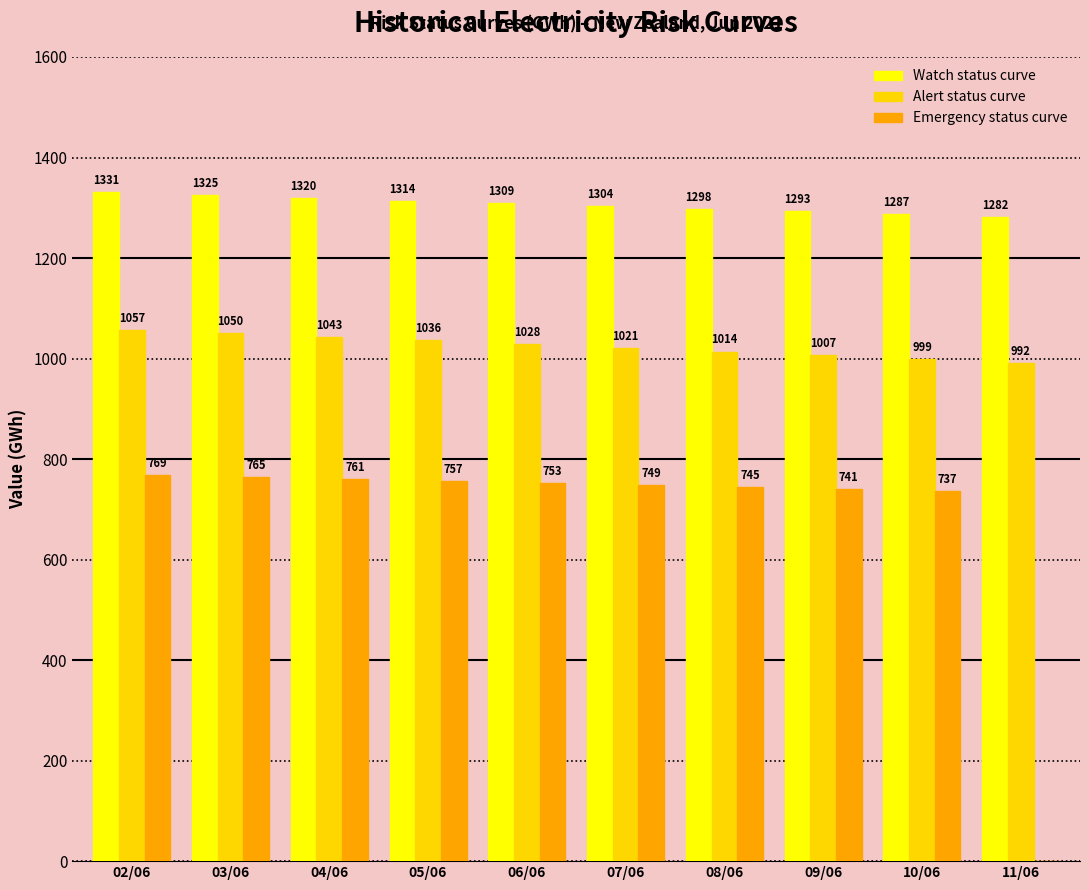

What is the maximum value shown in the chart?

1331